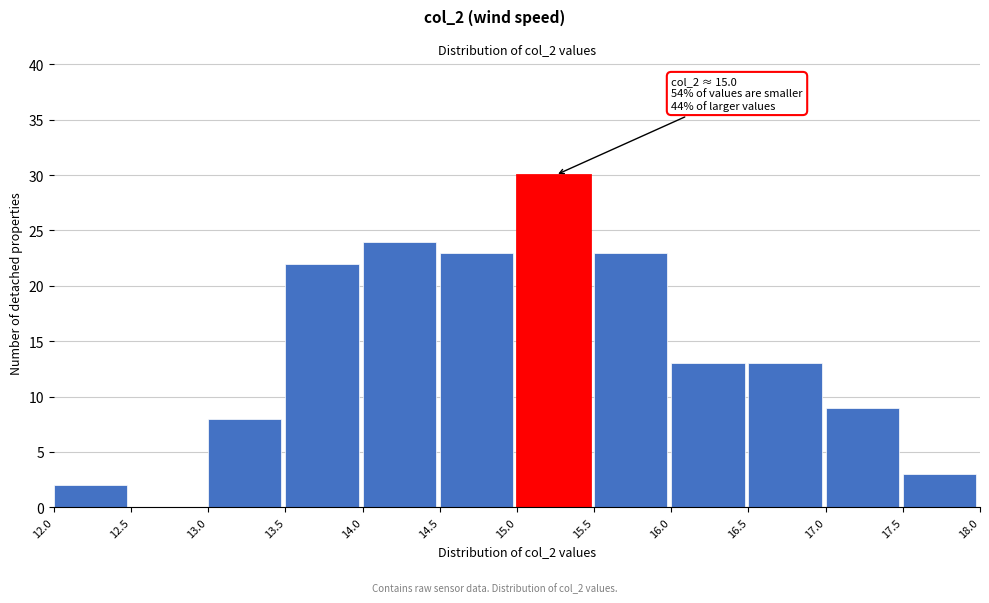

Which range on the x-axis has the tallest bar?

15.0 to 15.5